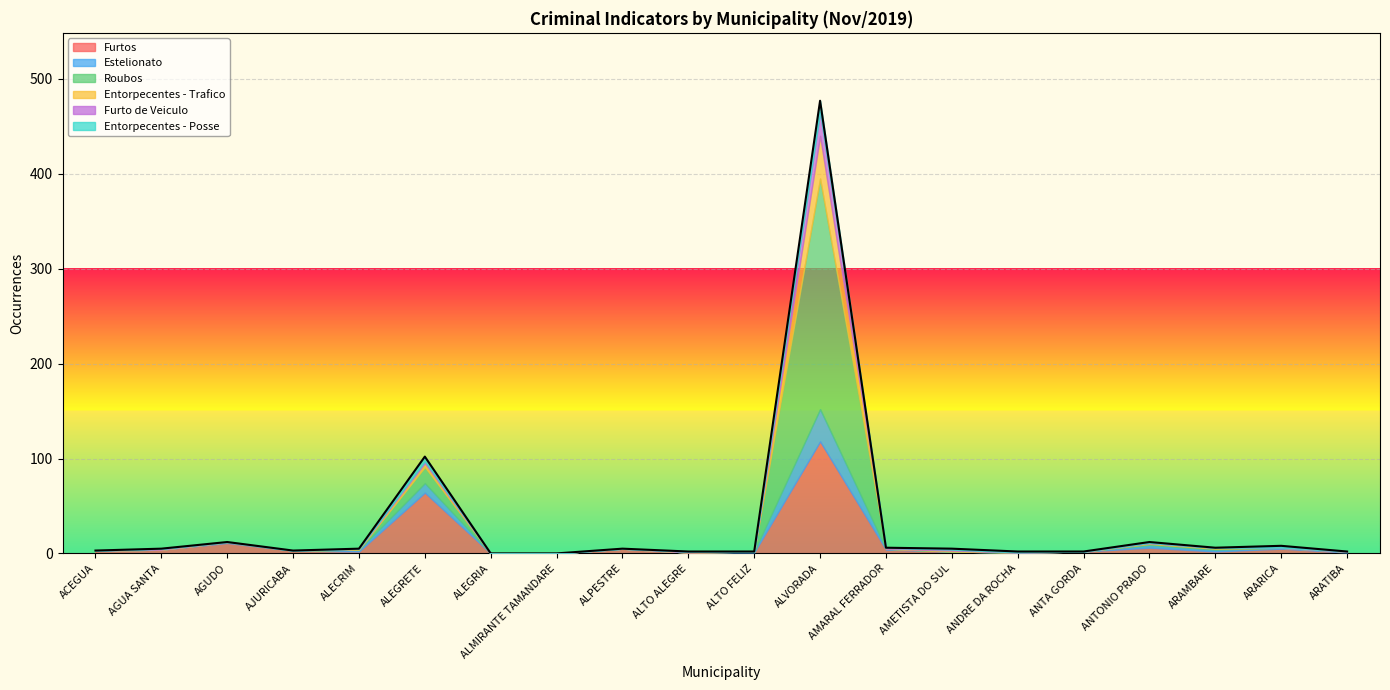

Which series ends up on top after the final intersection of Furto de Veiculo and Estelionato?

Estelionato